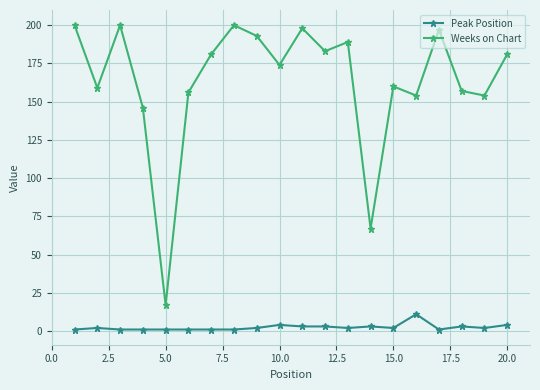

What is the maximum value for Peak Position?

11